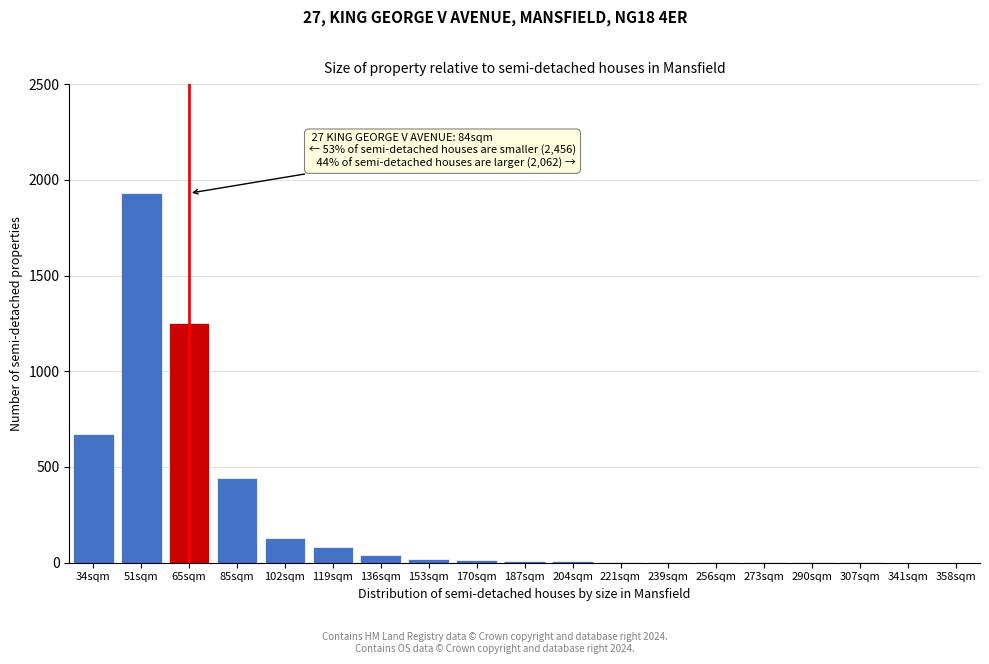

What is the sum of all values?

4617